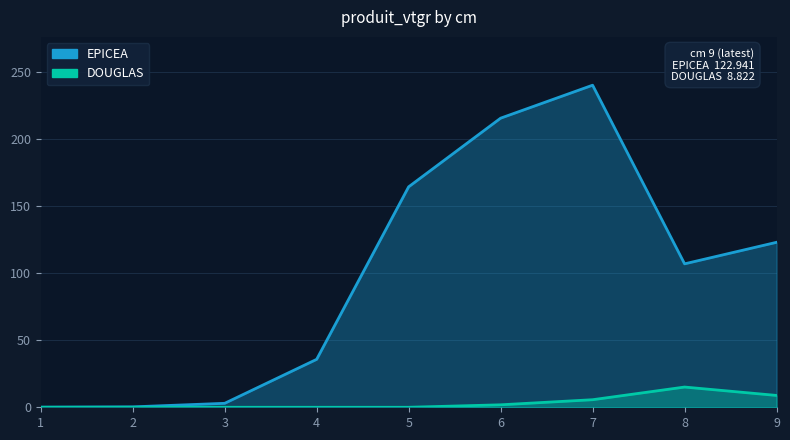

Which series has the widest spread of values?

EPICEA